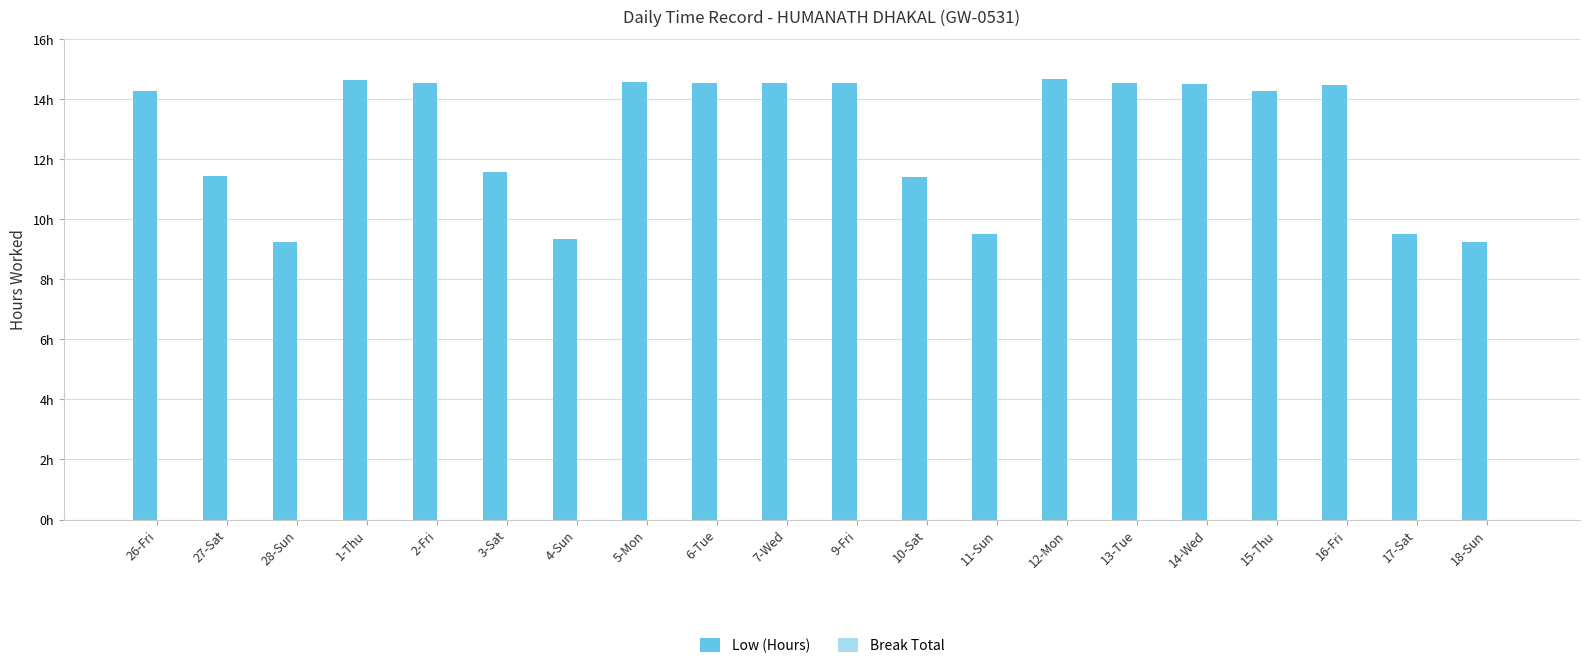

Reading left to right, extract all data points from this chart.

Low (Hours): 26-Fri=14.3	27-Sat=11.4	28-Sun=9.3	1-Thu=14.6	2-Fri=14.6	3-Sat=11.6	4-Sun=9.4	5-Mon=14.6	6-Tue=14.6	7-Wed=14.5	9-Fri=14.6	10-Sat=11.4	11-Sun=9.5	12-Mon=14.7	13-Tue=14.6	14-Wed=14.5	15-Thu=14.3	16-Fri=14.5	17-Sat=9.5	18-Sun=9.2
Break Total: 26-Fri=0.0	27-Sat=0.0	28-Sun=0.0	1-Thu=0.0	2-Fri=0.0	3-Sat=0.0	4-Sun=0.0	5-Mon=0.0	6-Tue=0.0	7-Wed=0.0	9-Fri=0.0	10-Sat=0.0	11-Sun=0.0	12-Mon=0.0	13-Tue=0.0	14-Wed=0.0	15-Thu=0.0	16-Fri=0.0	17-Sat=0.0	18-Sun=0.0